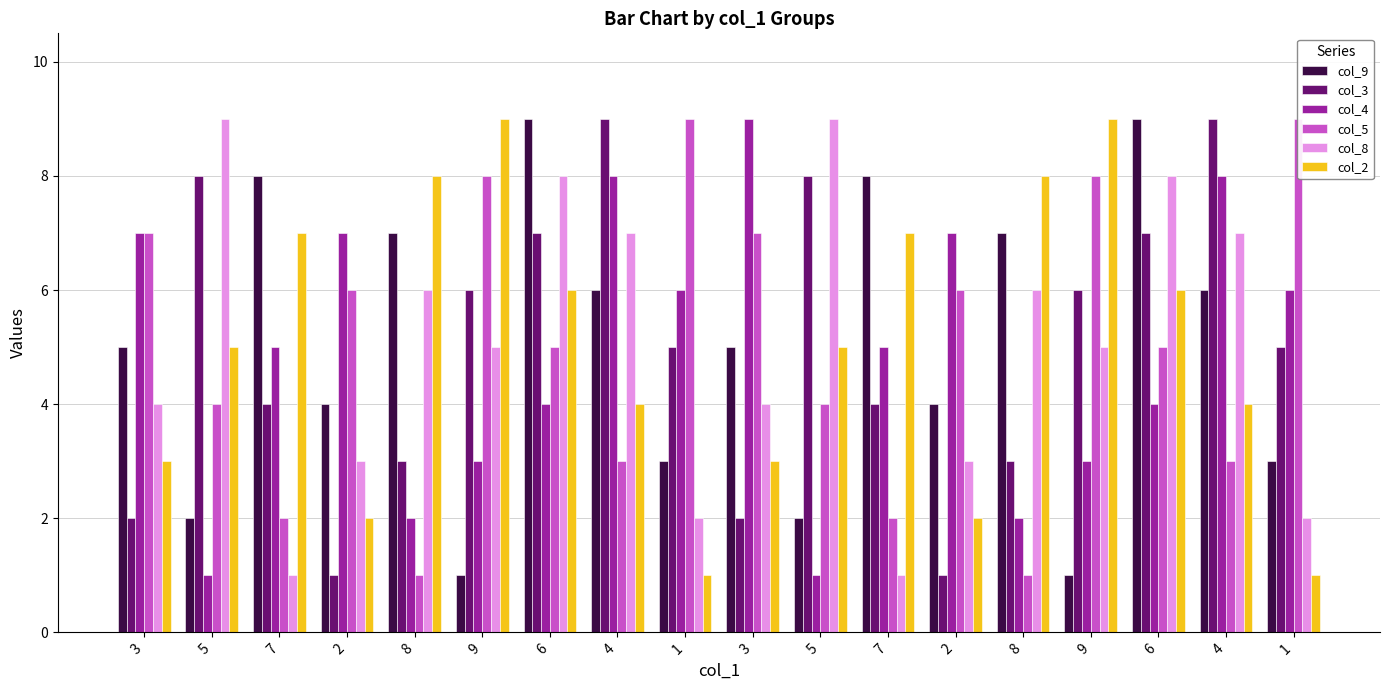

What is the difference between the col_9 values at 3 and 2?

1